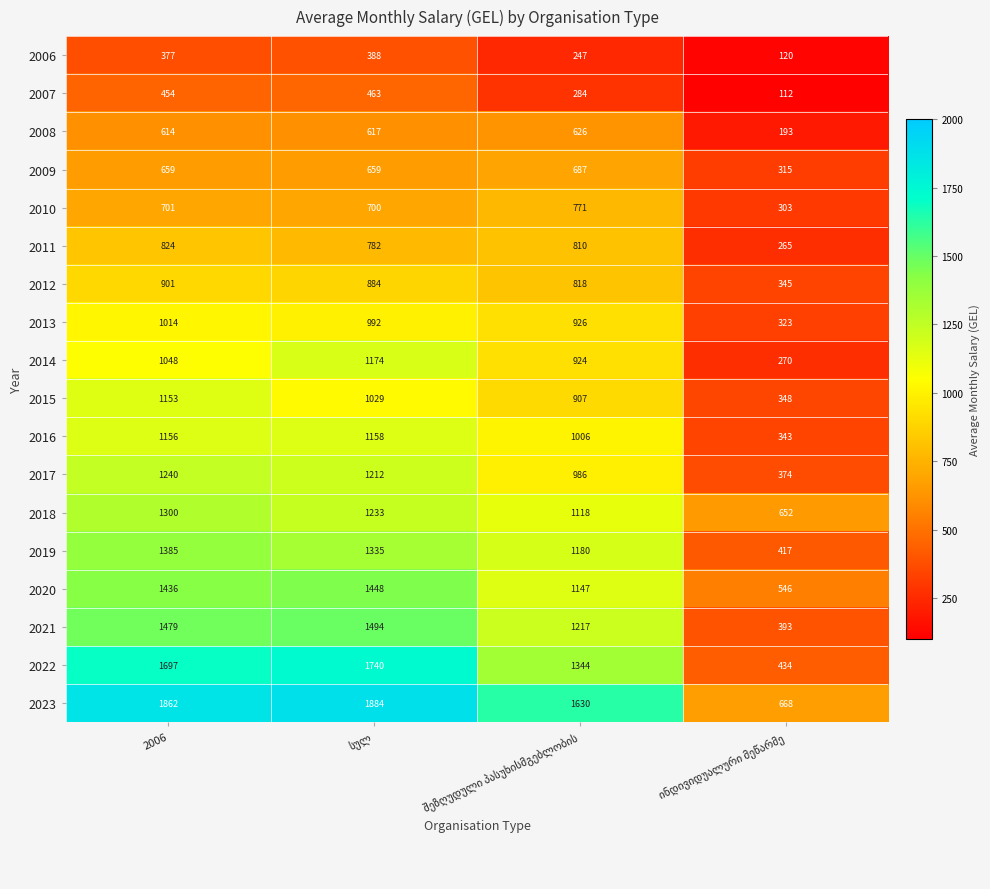

At how many categories does at least one series exceed 1212?

3